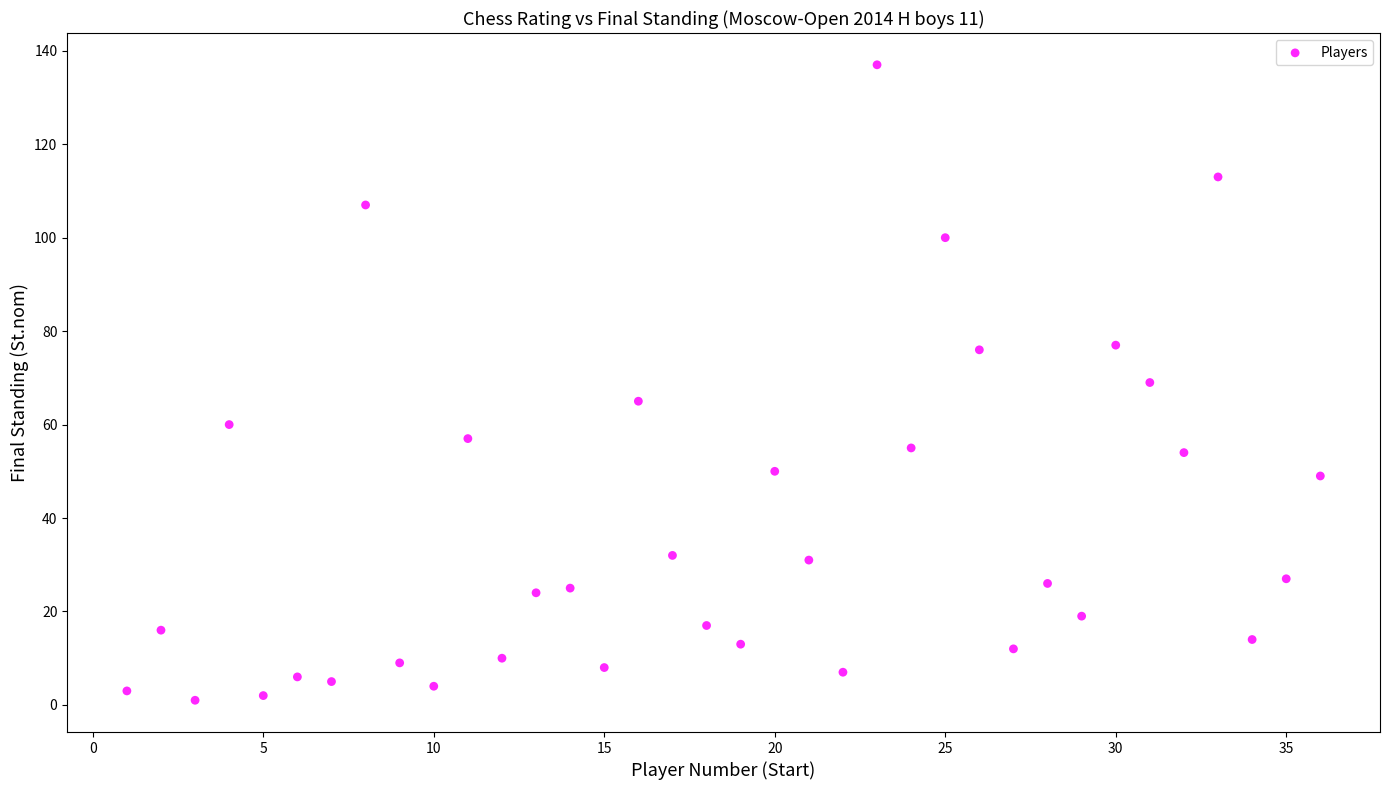

What is the range of Y values (max minus min)?

136